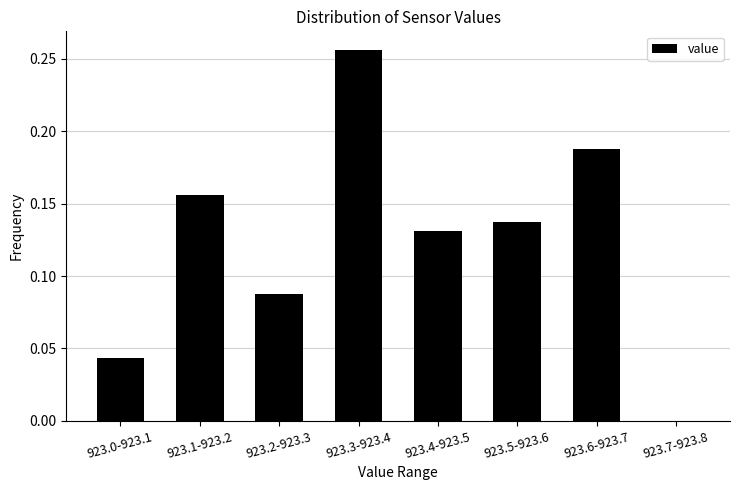

Between 923.5-923.6 and 923.6-923.7, which is larger?

923.6-923.7